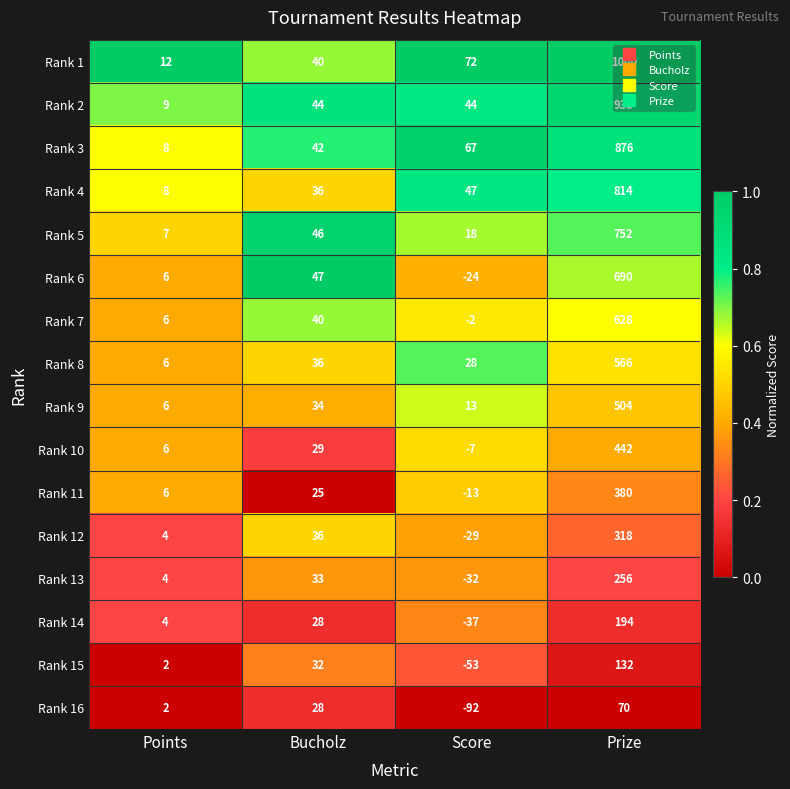

Is it true that Rank 9 equals 6 at Points?

True